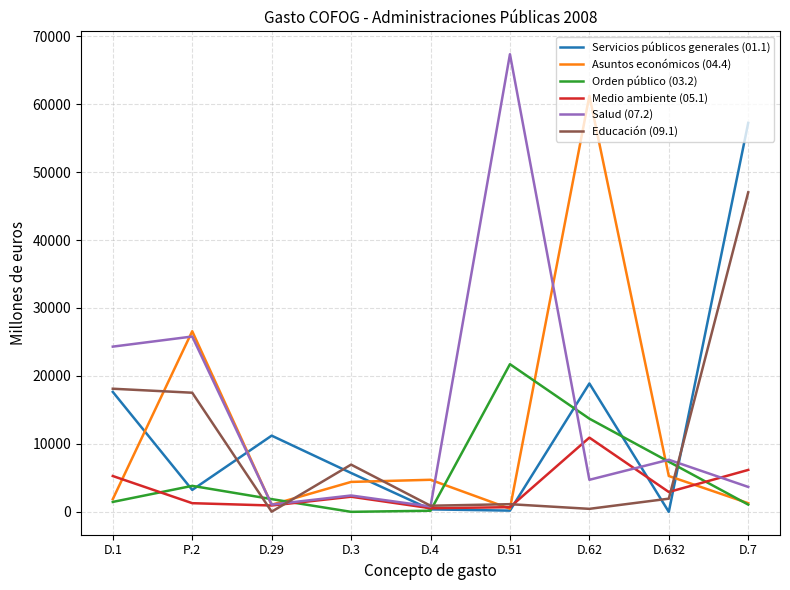

What is the difference between the second highest and minimum values in the Orden público (03.2) series?

13711